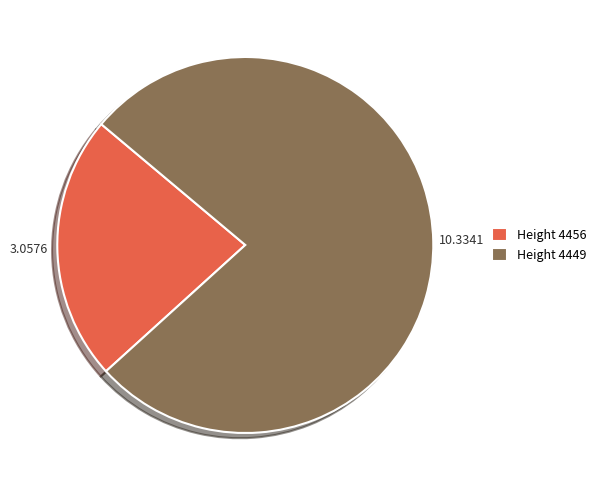

What is the largest slice in the pie chart?

Height 4449